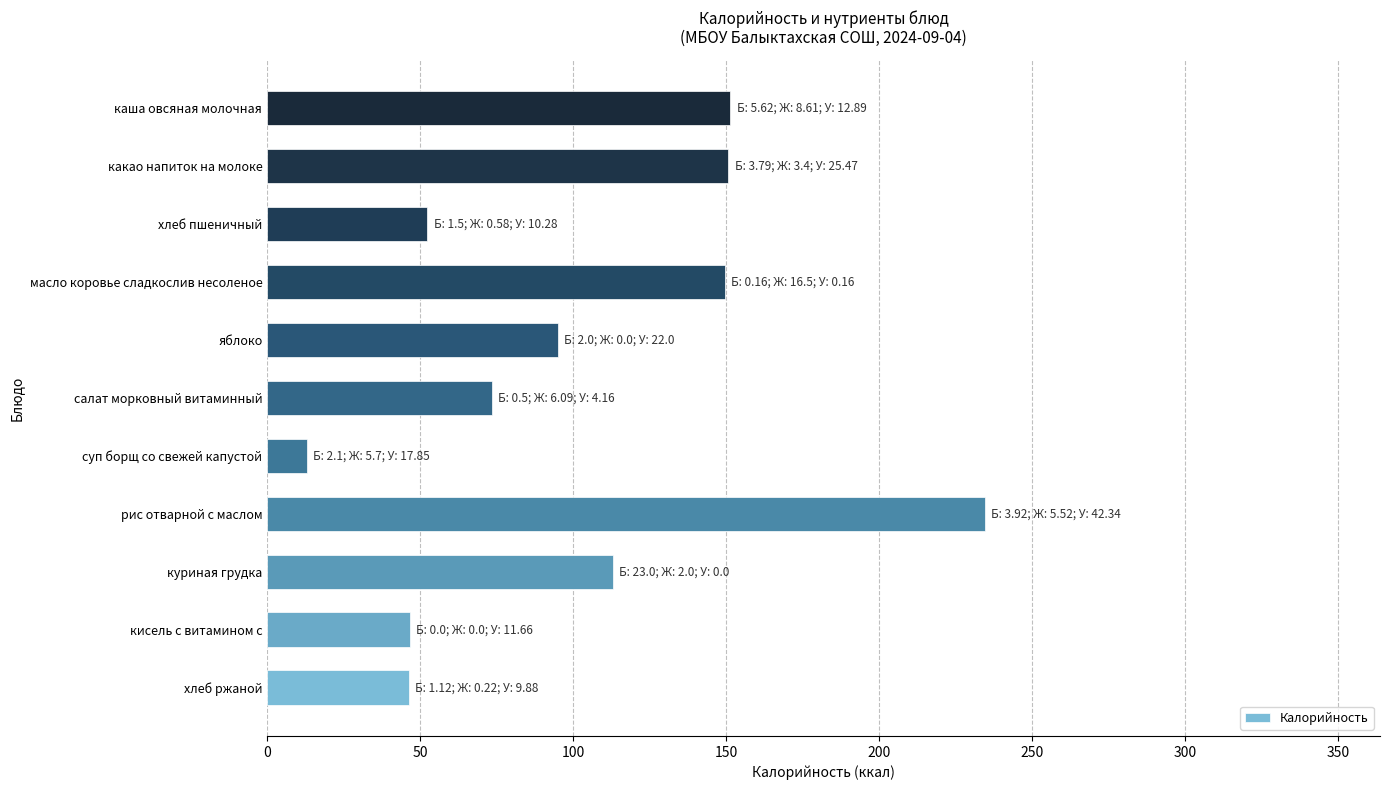

What is the change in value from куриная грудка to масло коровье сладкослив несоленое?

+36.6